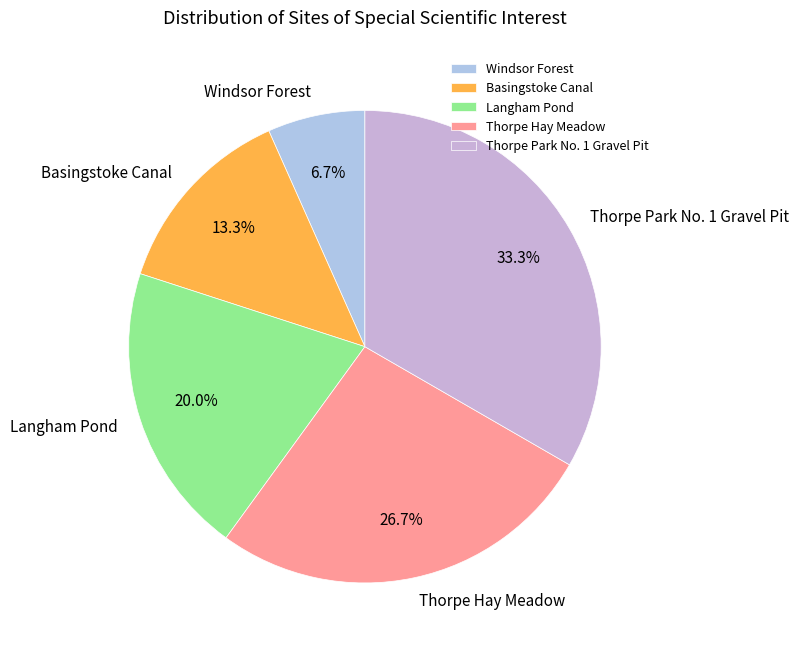

What percentage do Langham Pond and Windsor Forest together represent?

26.7%